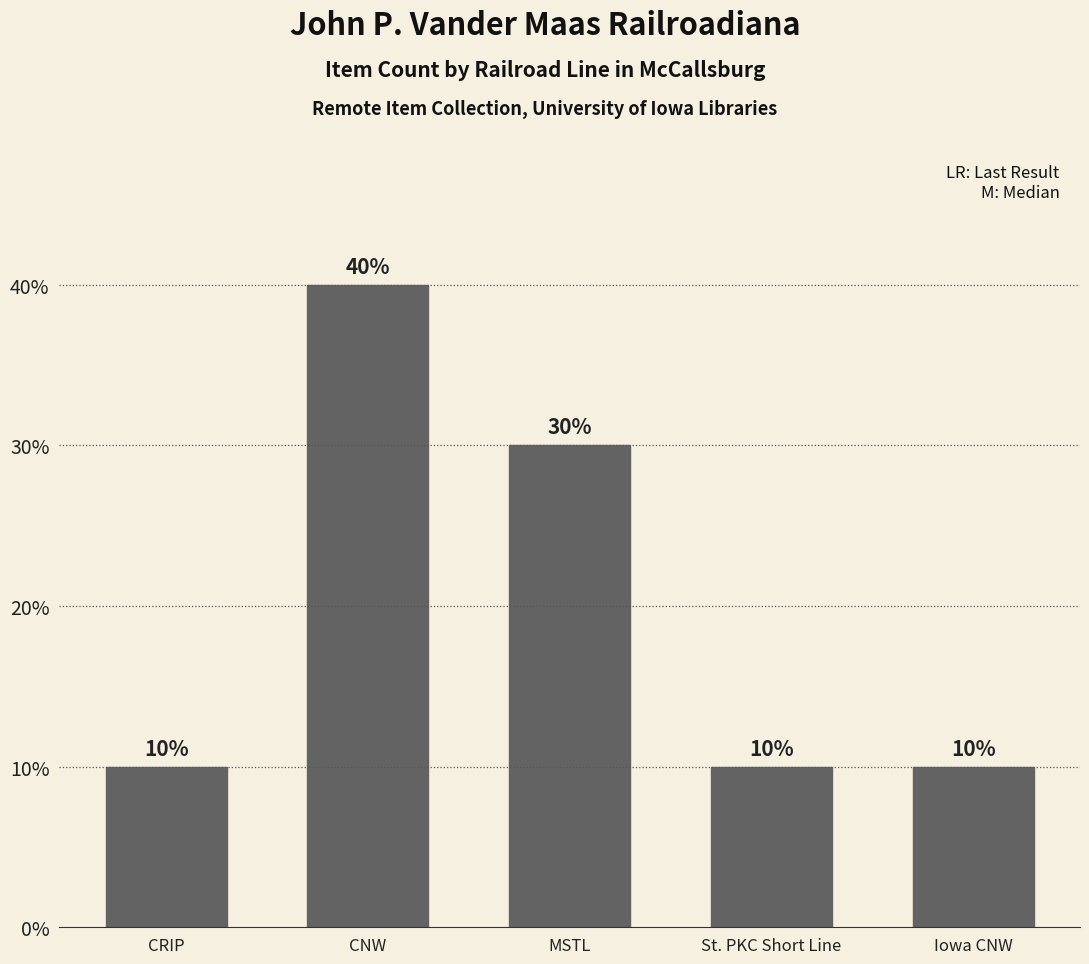

Which has a higher value, Iowa CNW or CNW?

CNW